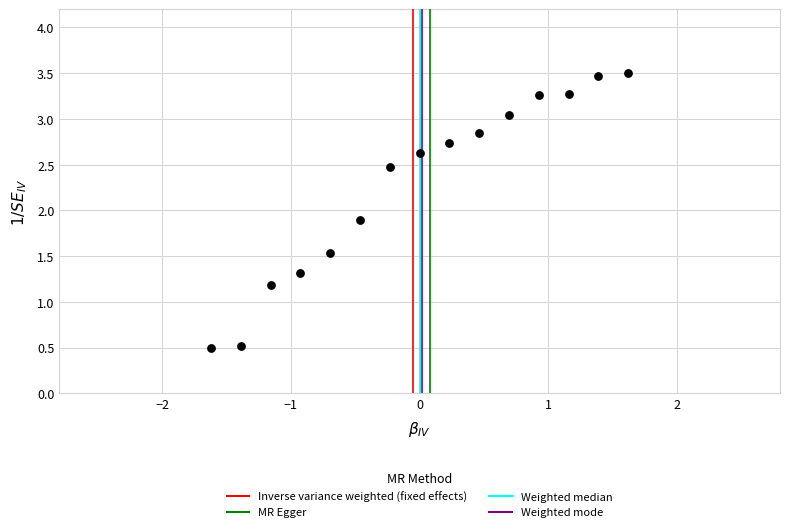

What is the range of Y values (max minus min)?

3.0